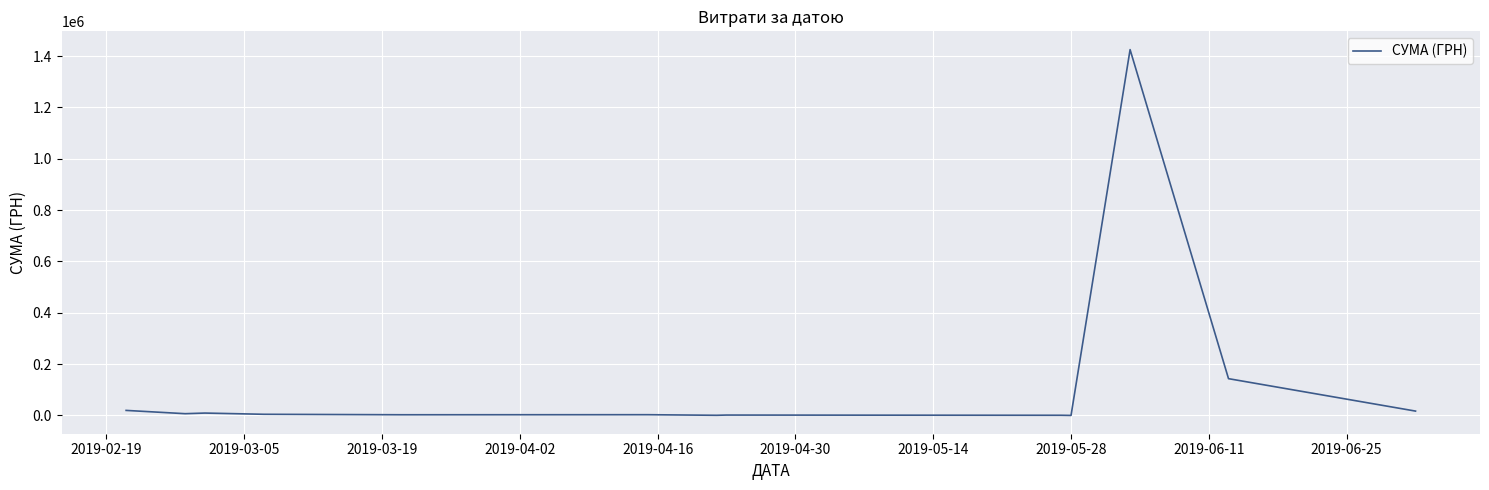

What is the sum of all values?

1635960.7